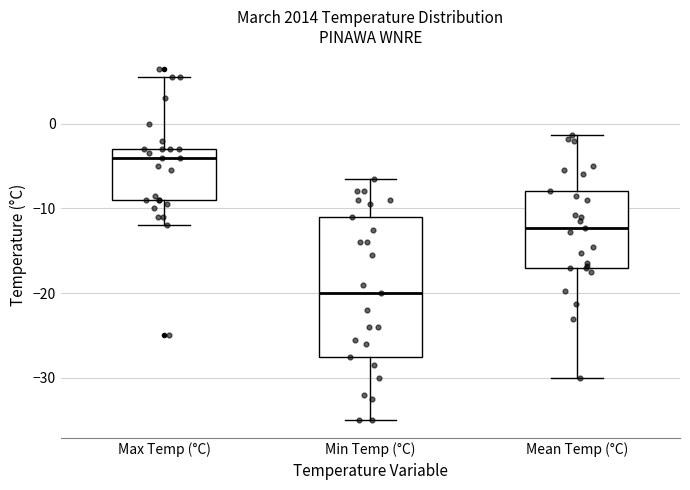

Reading left to right, transcribe this box plot: for each box, give where its median line is, the range the box spans, and where its two whiskers end, as read against the y-axis. The values are not printed on the chart, so give them approximately, as read against the axis.

Max Temp (°C): median -4, box -9 to -3, whiskers -12 to 6
Min Temp (°C): median -20, box -27 to -11, whiskers -35 to -6
Mean Temp (°C): median -12, box -17 to -8, whiskers -30 to -1